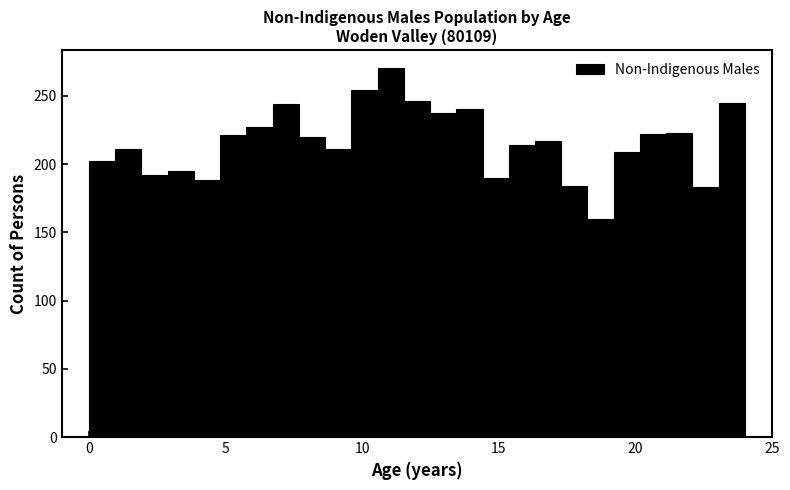

Around what value on the x-axis is the tallest bar? Give the approximate position of its centre, as read against the axis.

11.0